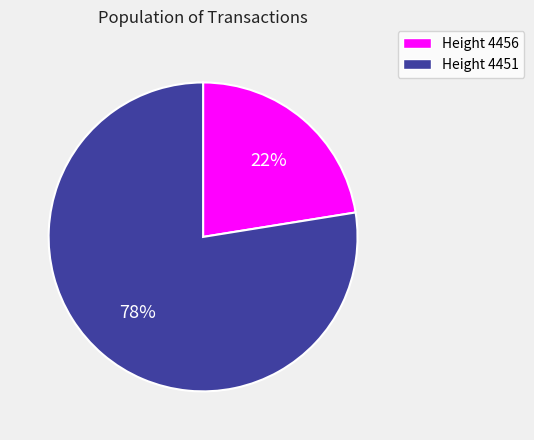

Which slice is the smallest?

Height 4456